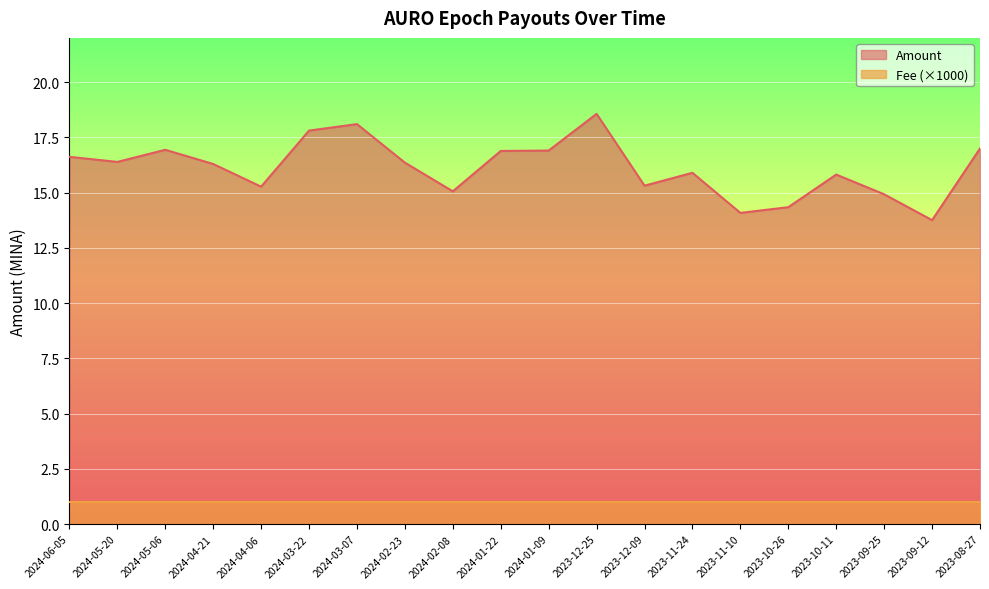

How many categories are shown in the chart?

20